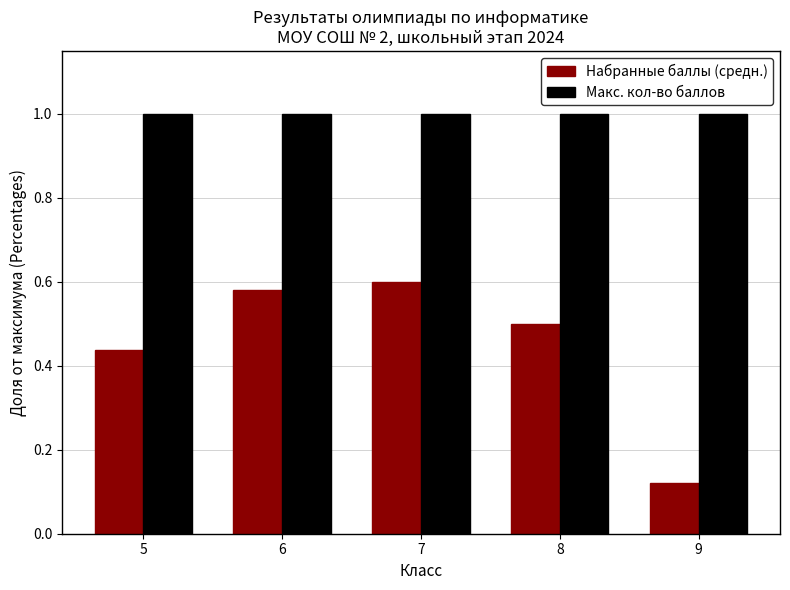

Is the value of Набранные баллы (средн.) at 6 greater than the value of Макс. кол-во баллов at 6?

No